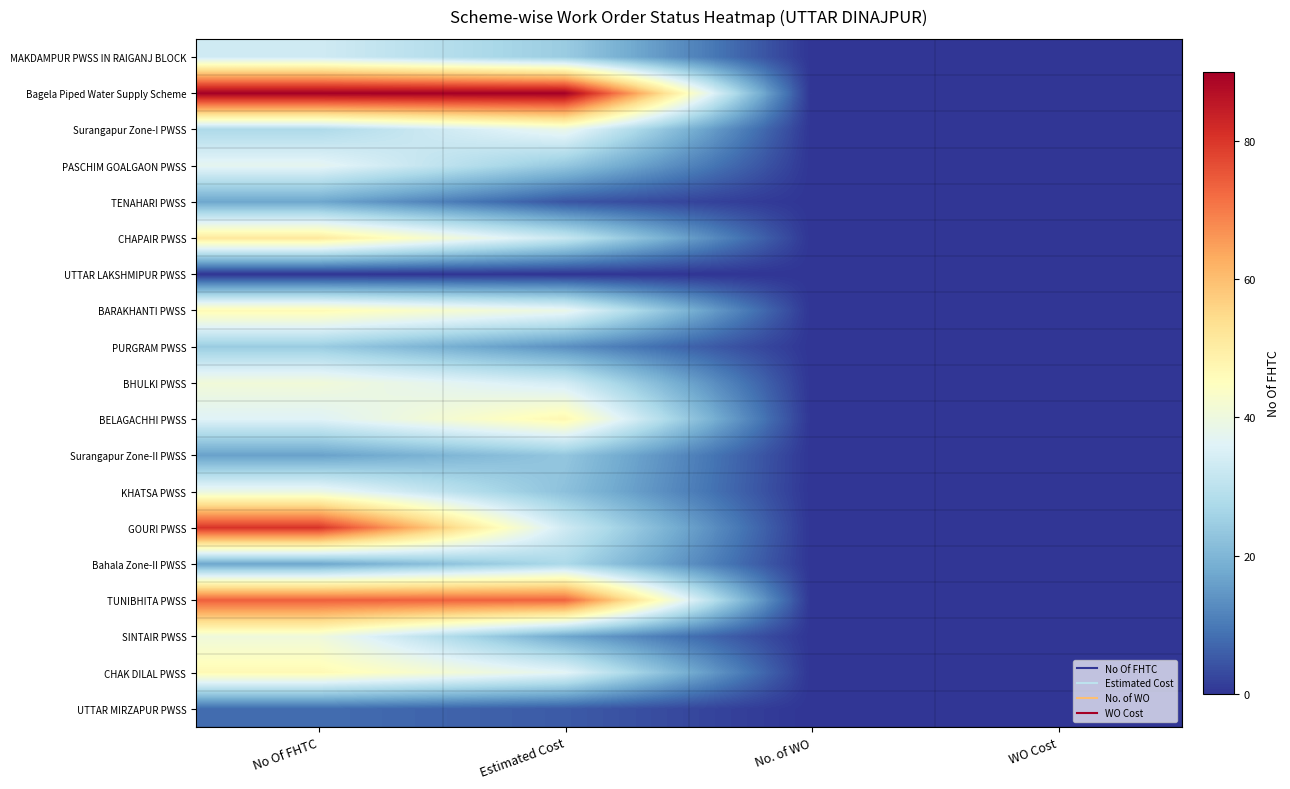

At which category is the sum across all series the highest?

No Of FHTC